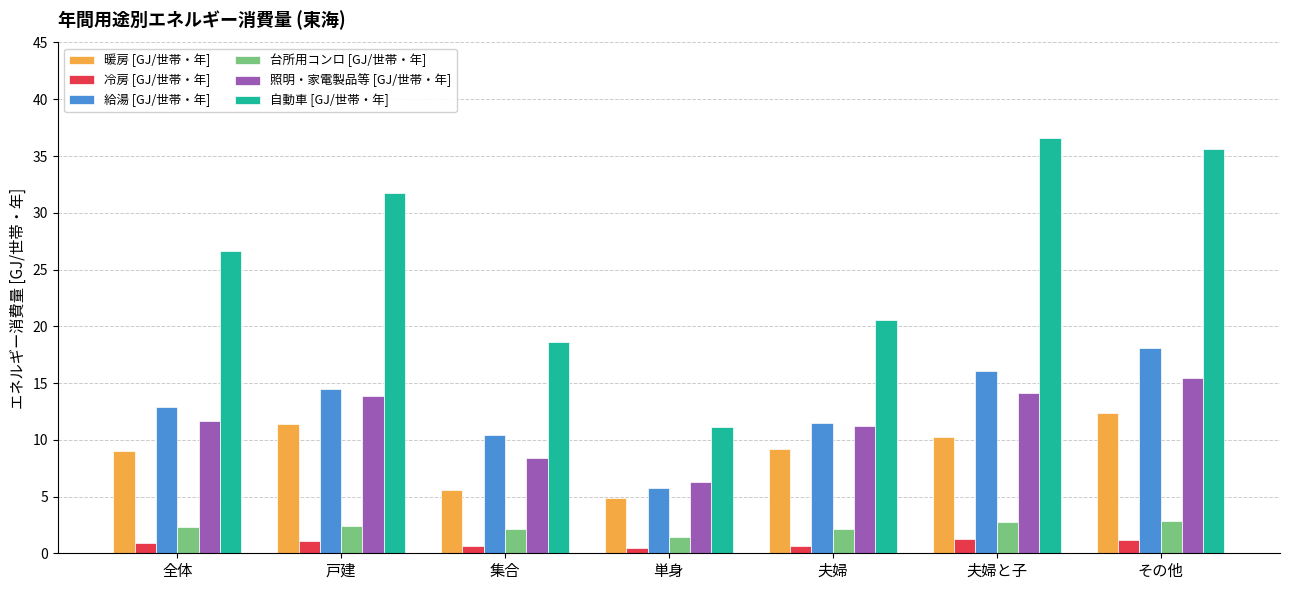

Is it true that 暖房 [GJ/世帯・年] equals 9.1 at 全体?

True